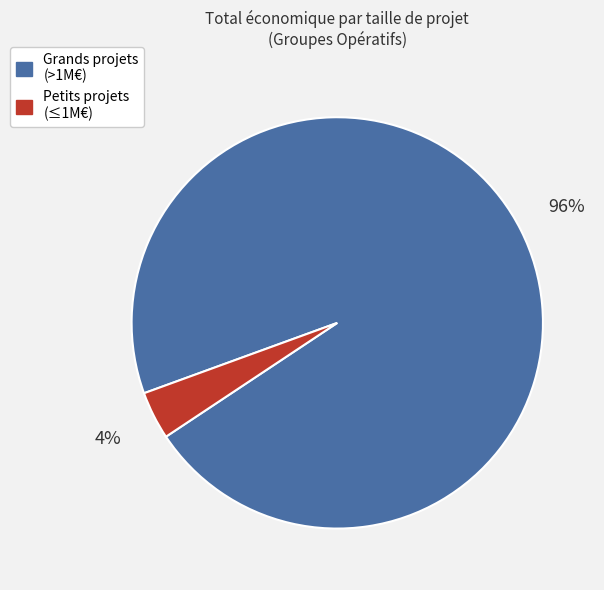

Does any single category account for the majority?

Yes